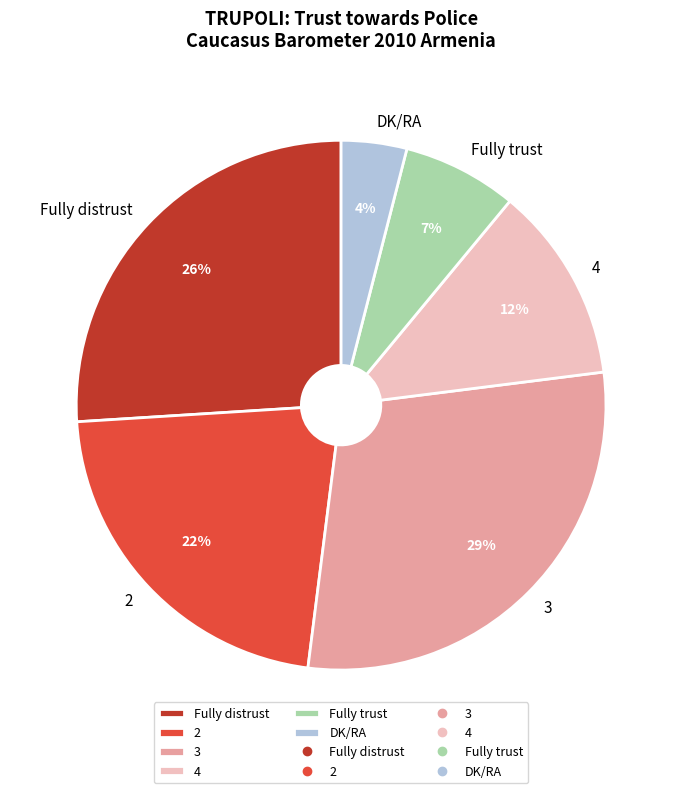

To the nearest percent, what is the difference between the Fully distrust and DK/RA slice percentages?

22%